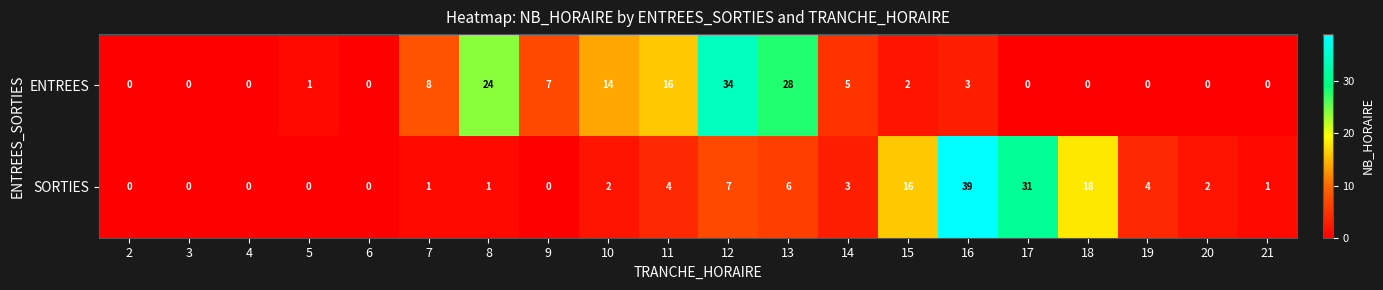

Which label corresponds to the largest value in the chart?

16